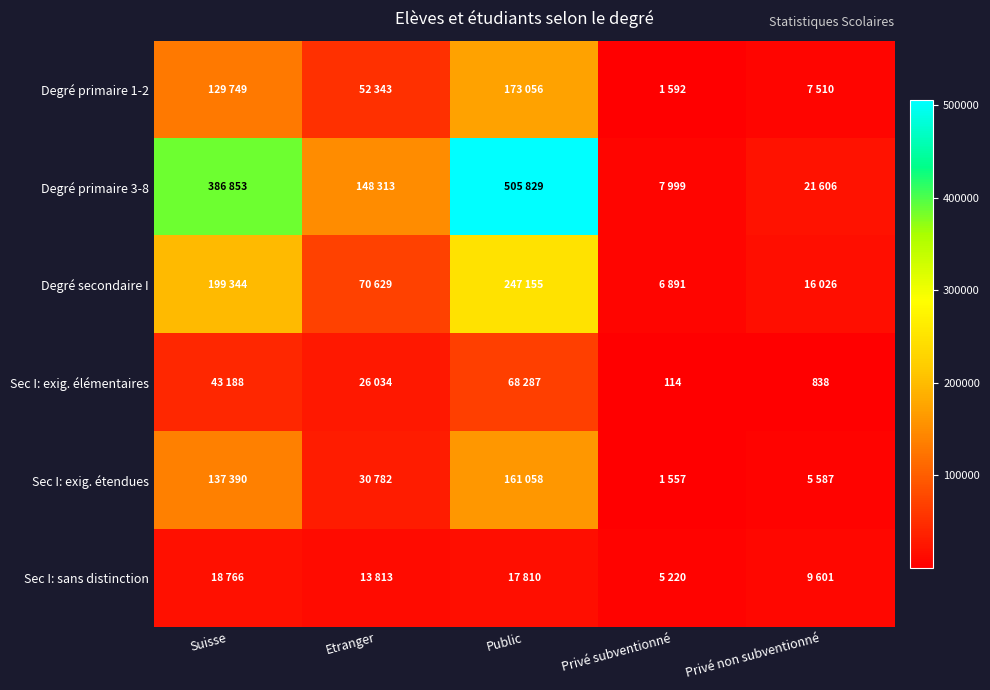

The value of Sec I: exig. élémentaires at Privé subventionné is 114. True or false?

True